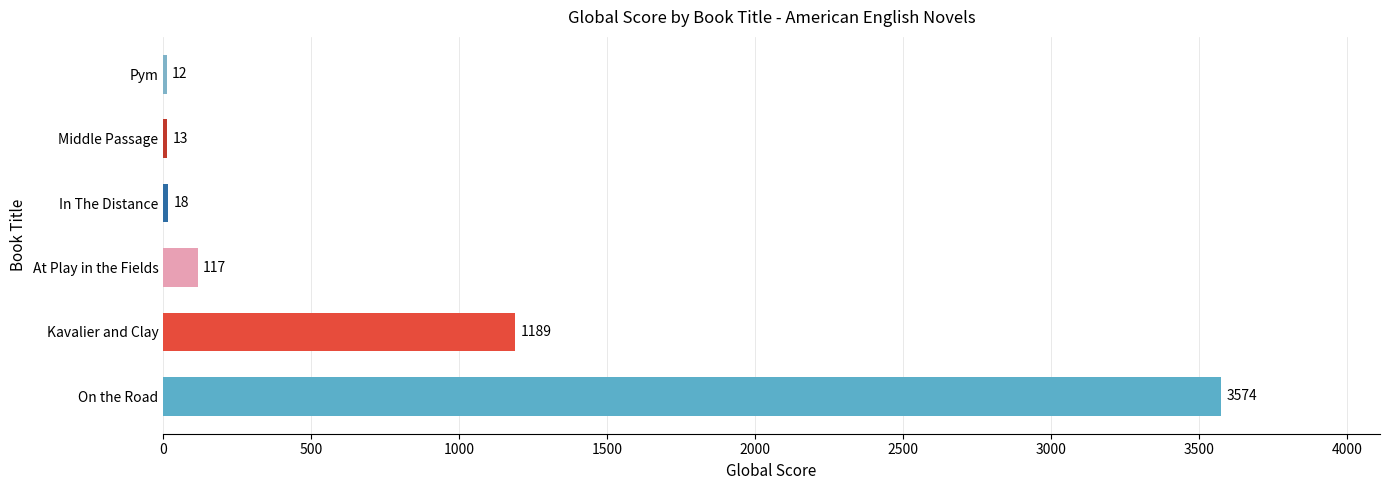

What is the sum of all values?

4923